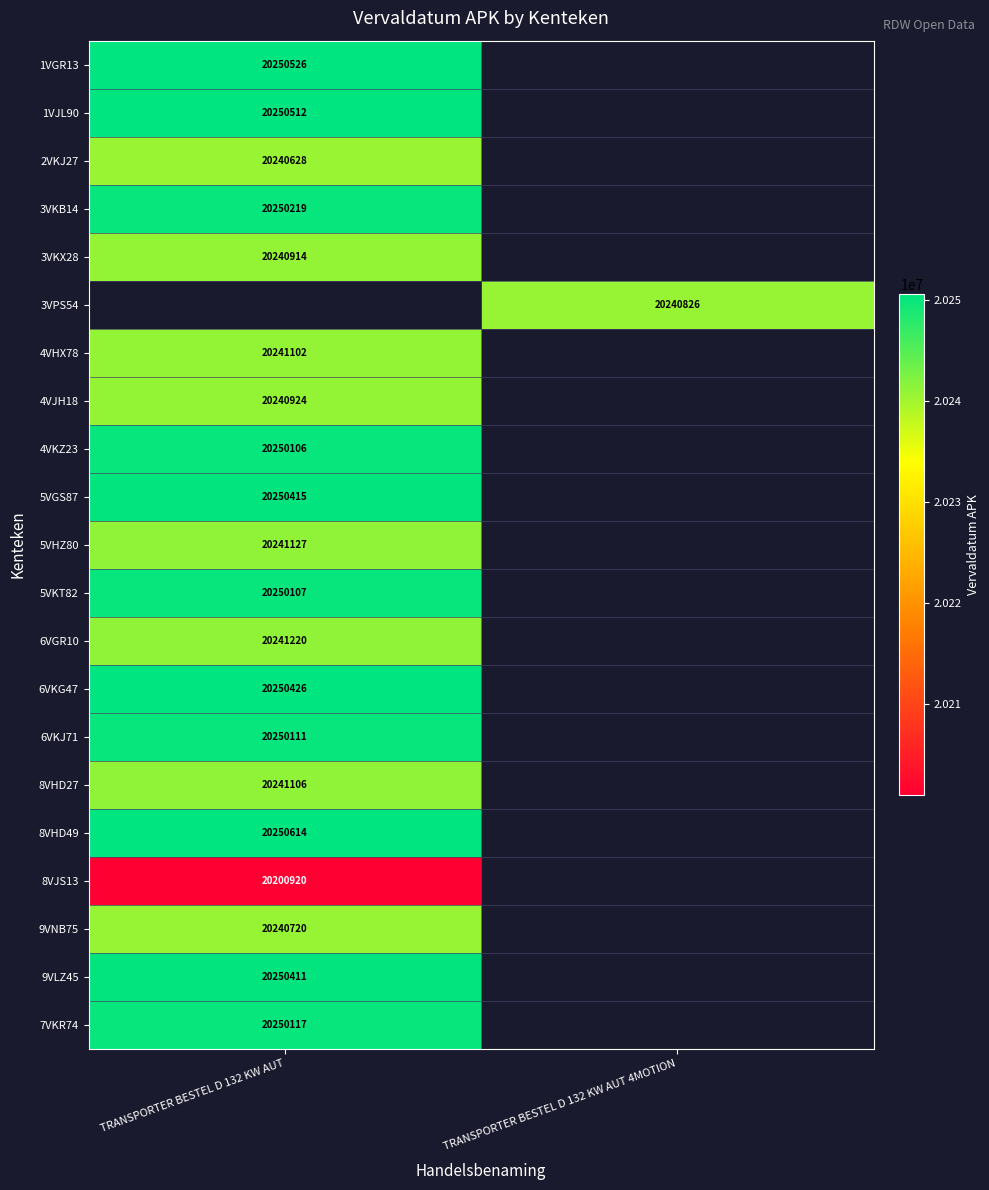

Is it true that 3VKB14 equals 20250219 at TRANSPORTER BESTEL D 132 KW AUT?

True